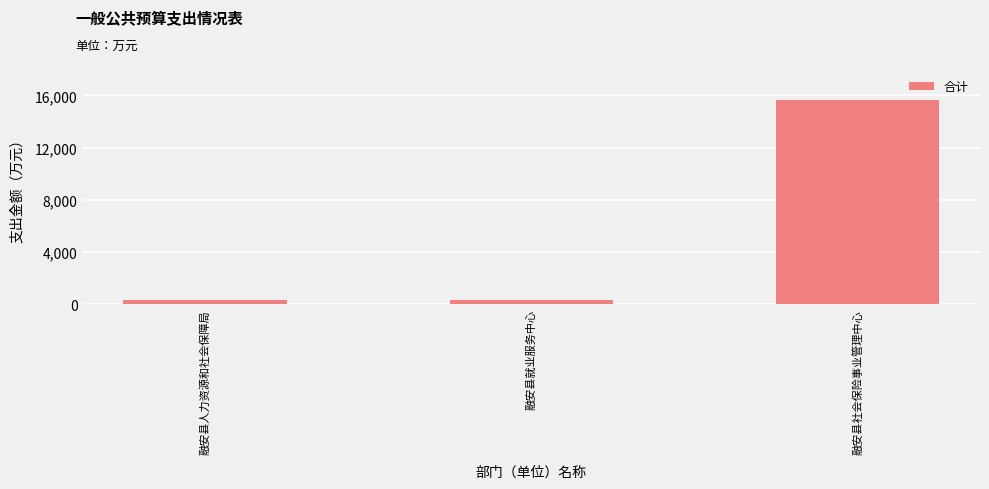

What is the maximum value shown in the chart?

15677.8